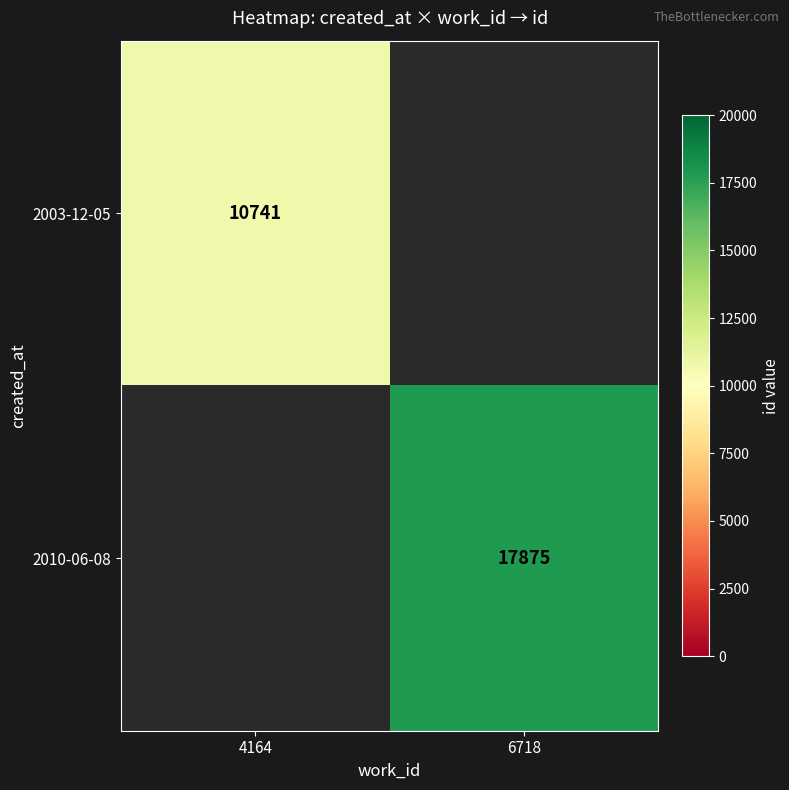

The 2010-06-08 series shows 17875 at 6718. True or false?

True